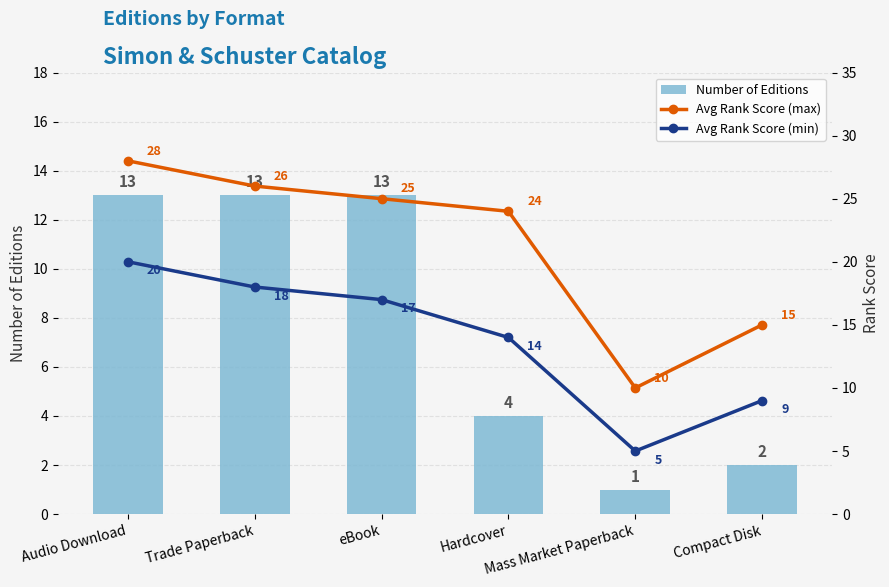

Are the bars horizontal?

No